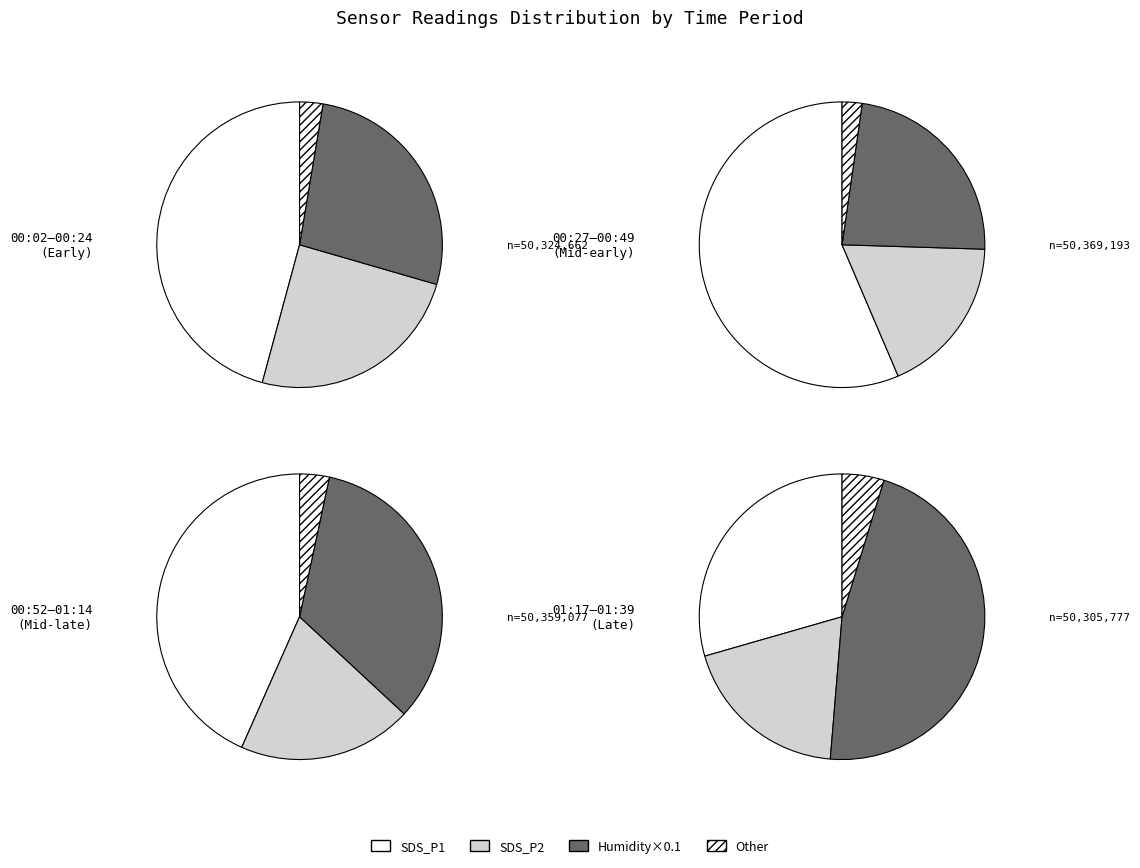

The 00:02 slice represents 2% of the pie. True or false?

True